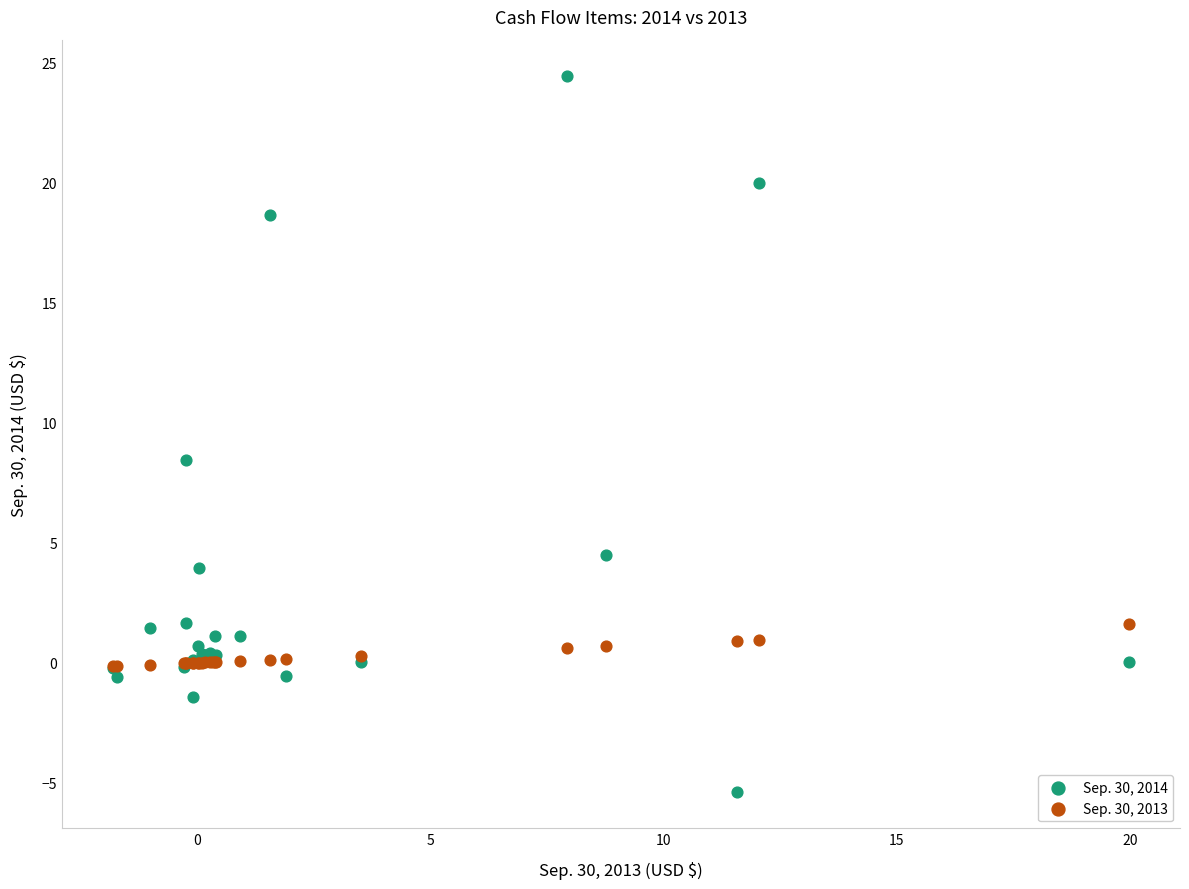

Which series contains the highest Y value?

Sep. 30, 2014